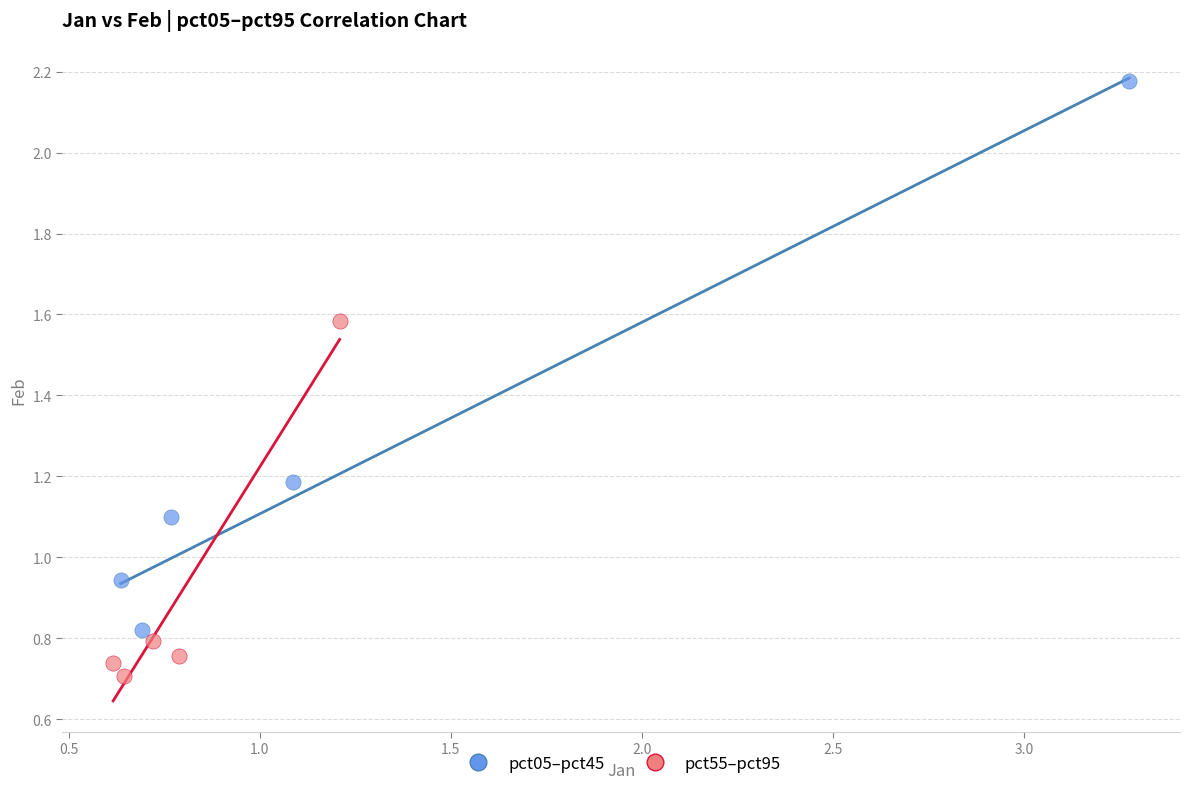

Which series has the largest Y range (max minus min)?

pct05–pct45